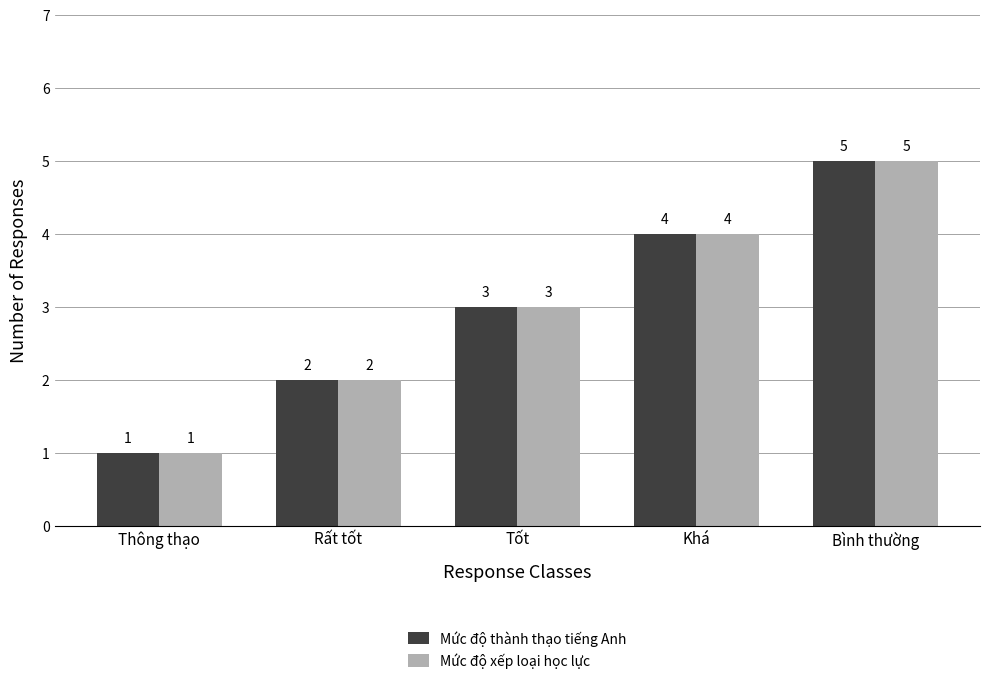

What is the difference between the maximum and minimum values in the Mức độ xếp loại học lực series?

4